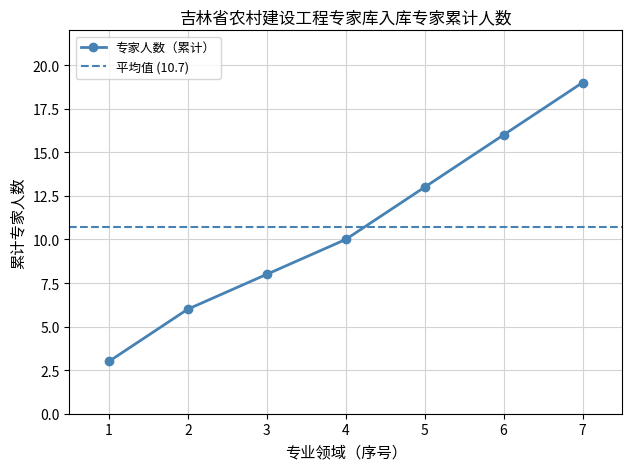

What is the value of the 专家人数（累计） point at the 4th from the left?

10